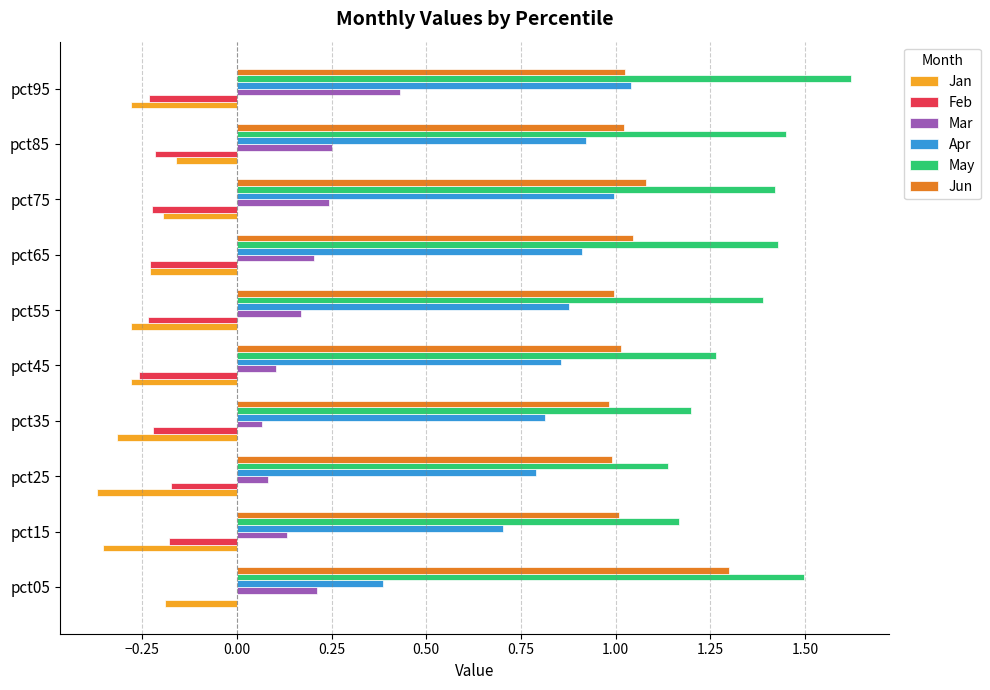

Is the value of Jan at pct75 greater than the value of Apr at pct05?

No